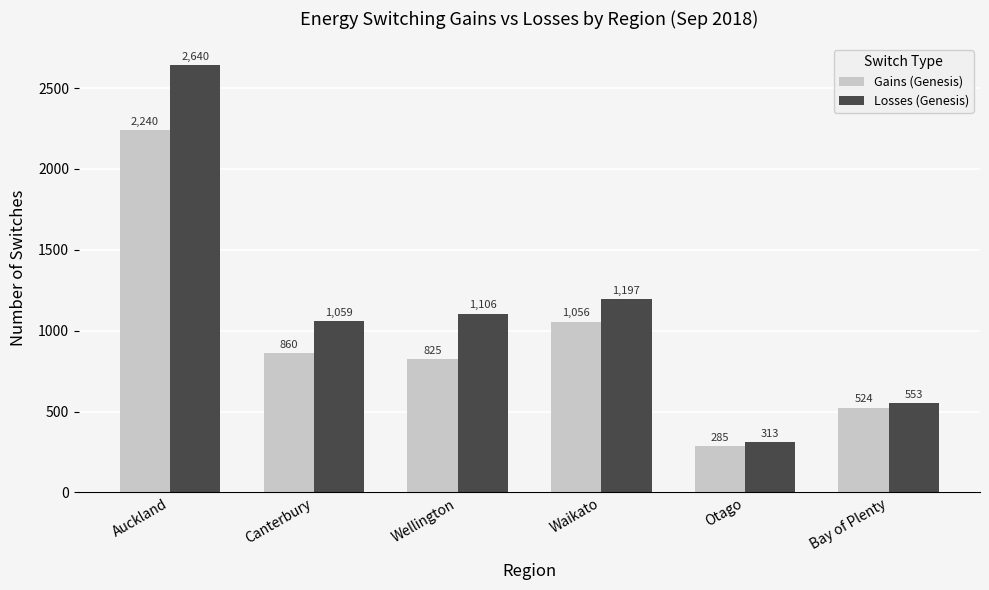

Which series has the largest total across all categories?

Losses (Genesis)